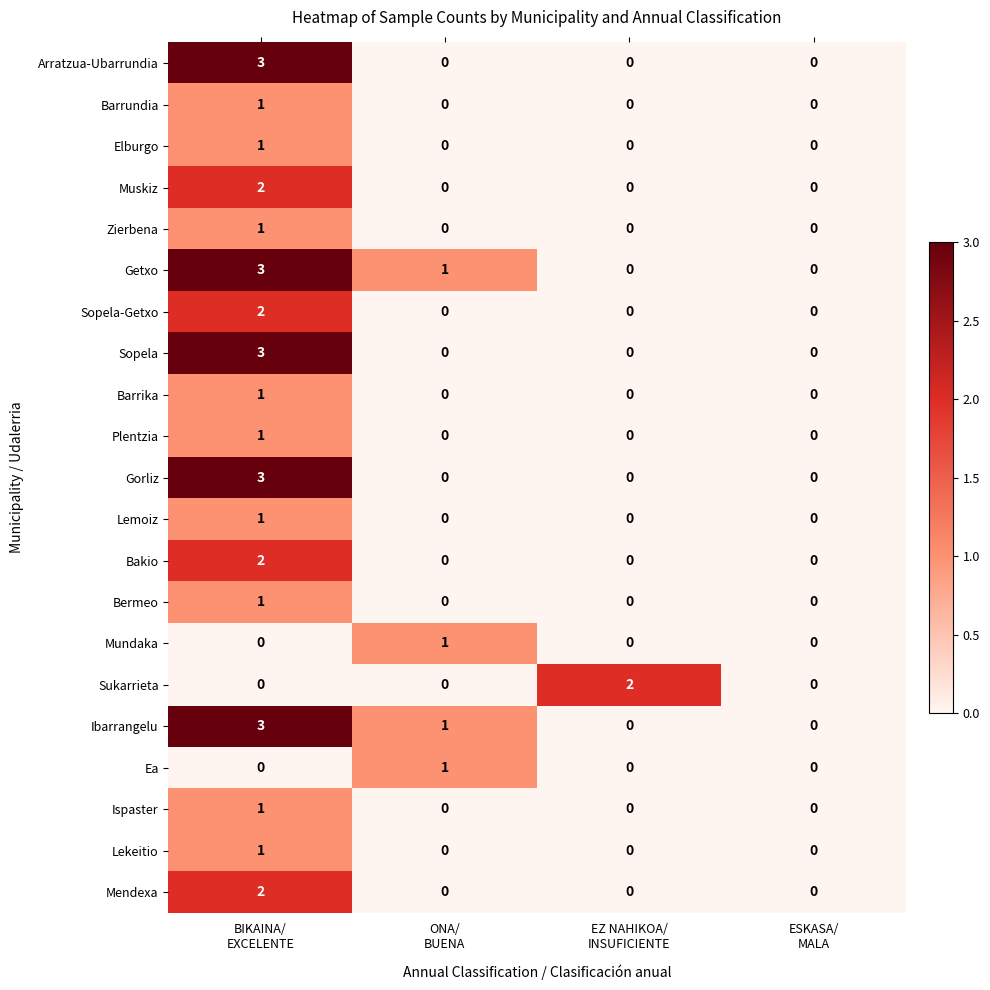

What is the difference between the maximum and minimum values in the Getxo series?

3